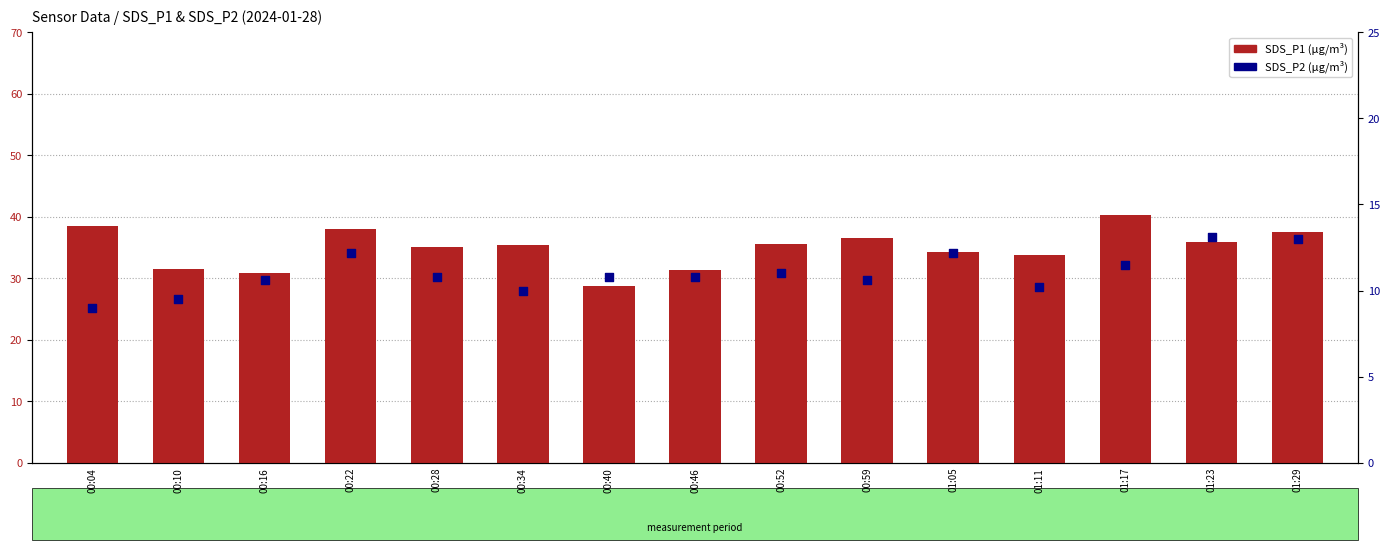

Which series contains the highest Y value?

SDS_P1